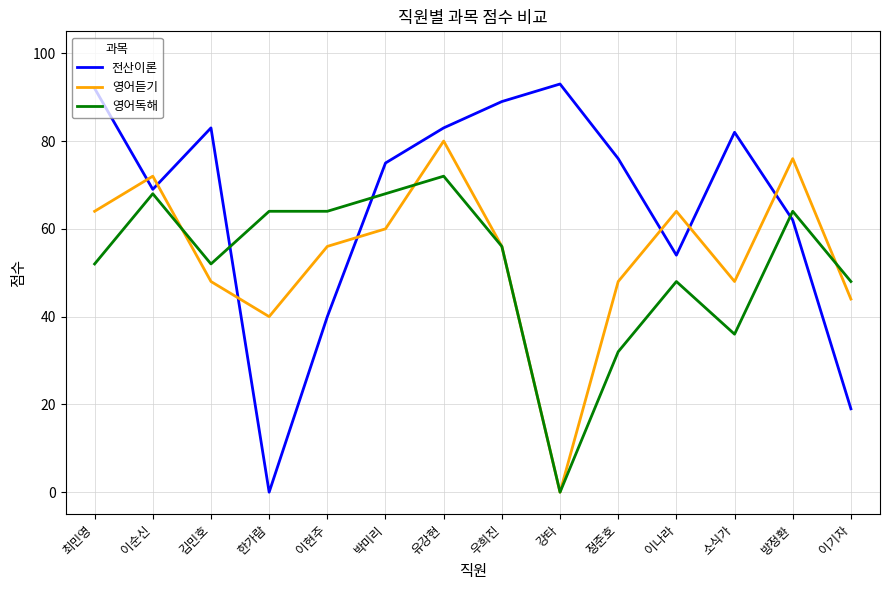

Is it true that 영어듣기 equals 53 at 방정환?

False